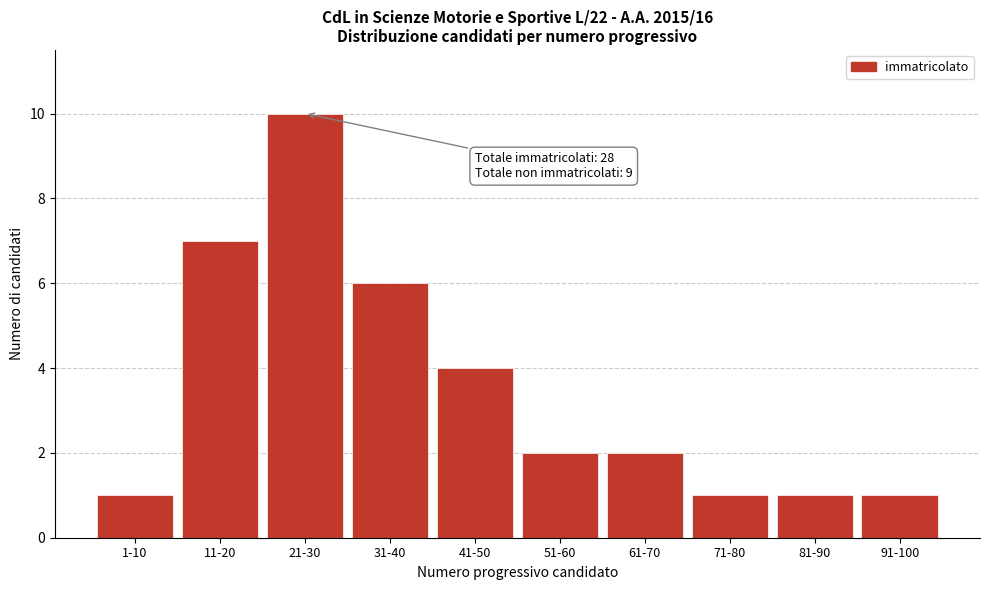

Reading right to left, transcribe all the data shown in this chart.

91-100=1	81-90=1	71-80=1	61-70=2	51-60=2	41-50=4	31-40=6	21-30=10	11-20=7	1-10=1